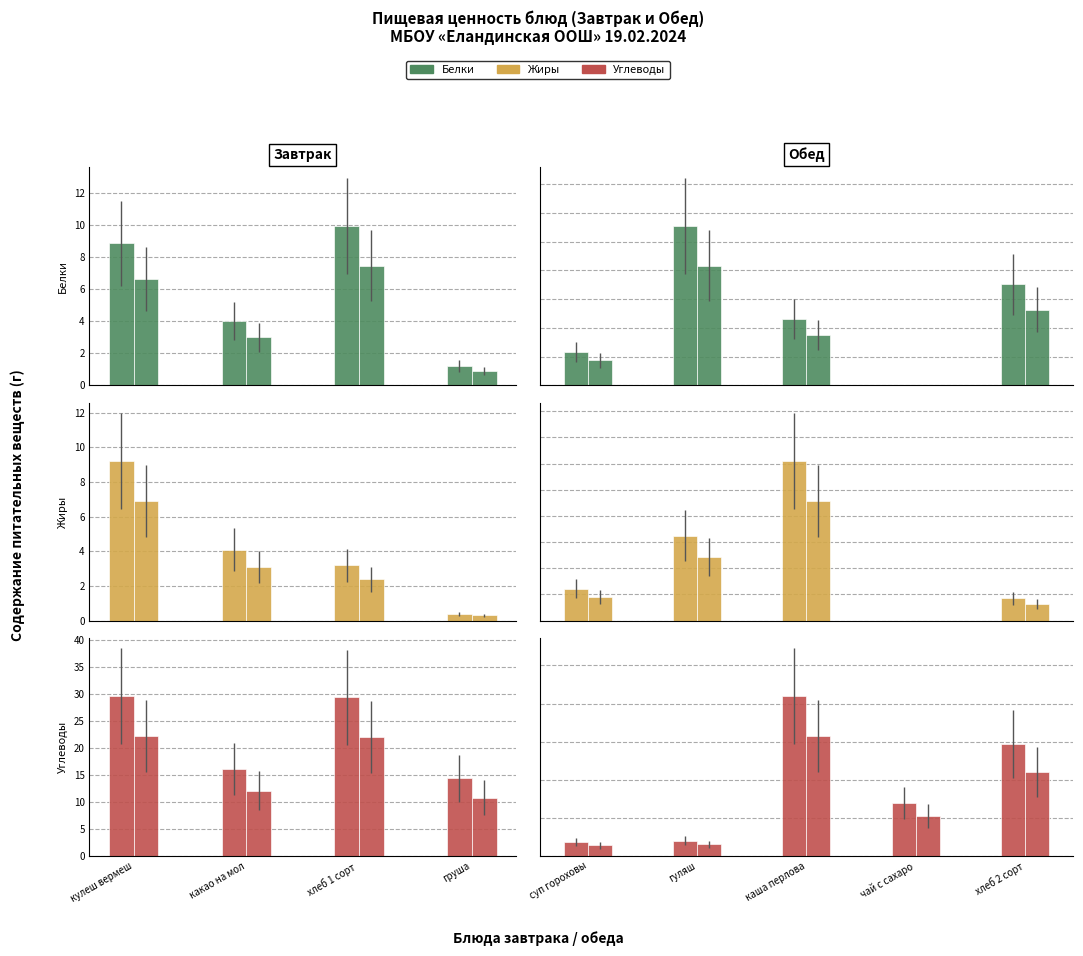

At which label does Жиры first exceed 4?

кулеш вермеш